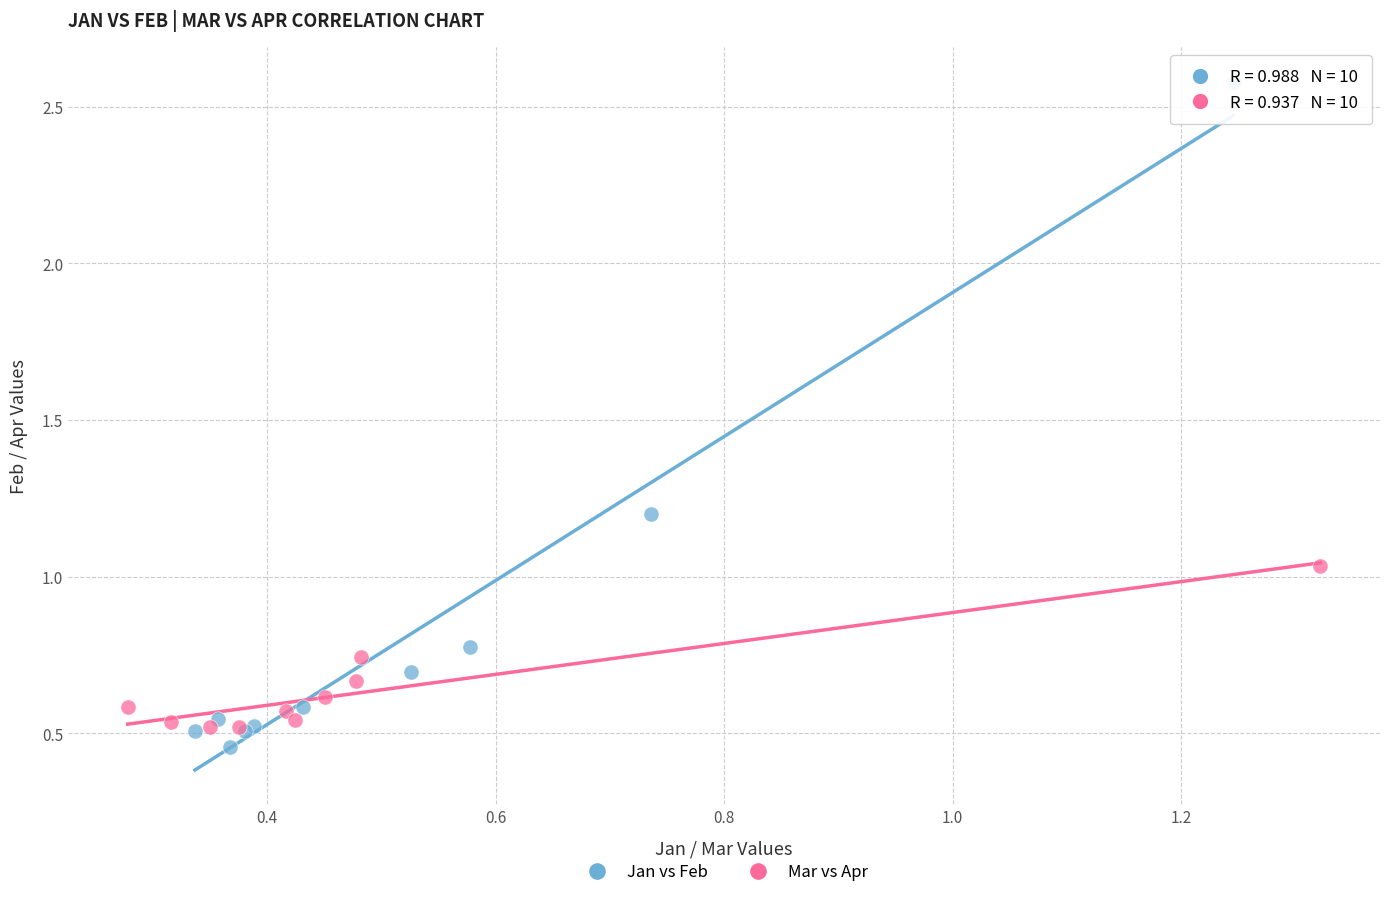

What are all the series names shown in the legend?

Jan vs Feb, Mar vs Apr